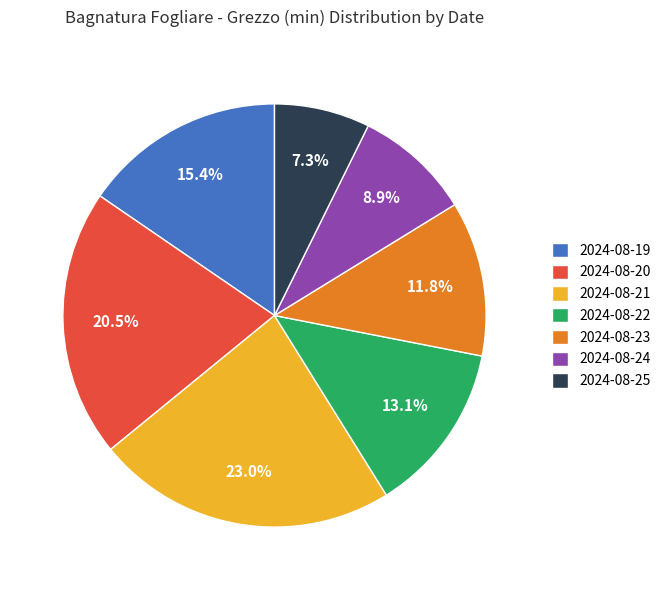

What is the ratio of the value at 2024-08-19 to the value at 2024-08-24?

1.7